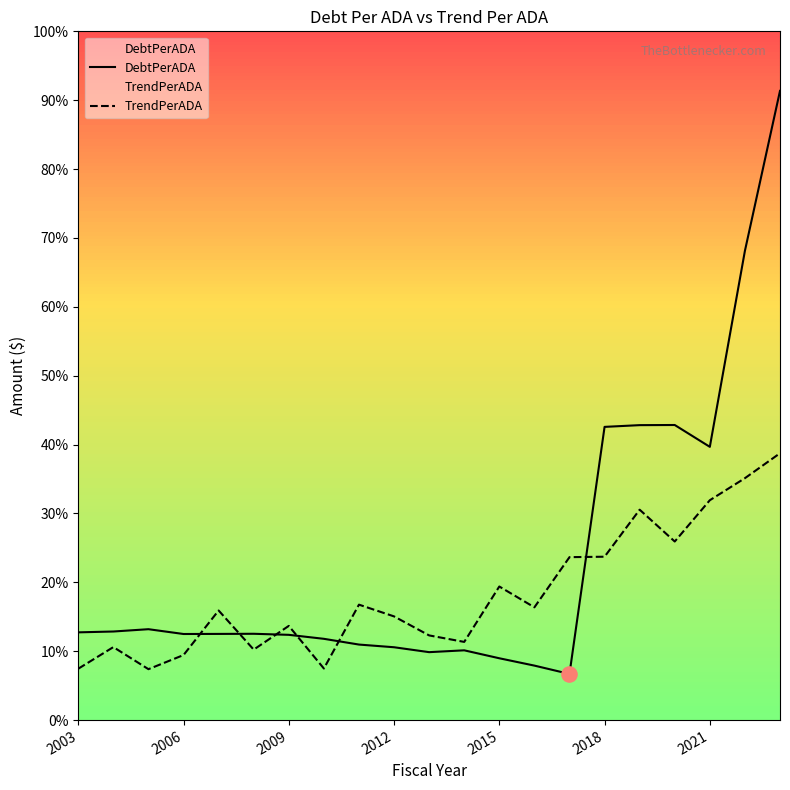

Which series has the largest Y range (max minus min)?

DebtPerADA